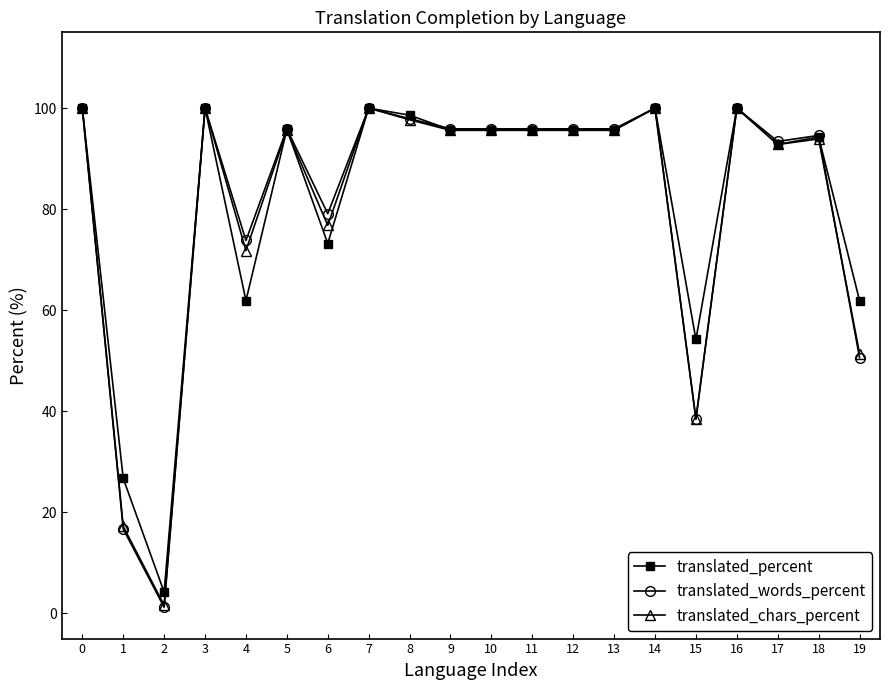

What are all the series names shown in the legend?

translated_percent, translated_words_percent, translated_chars_percent